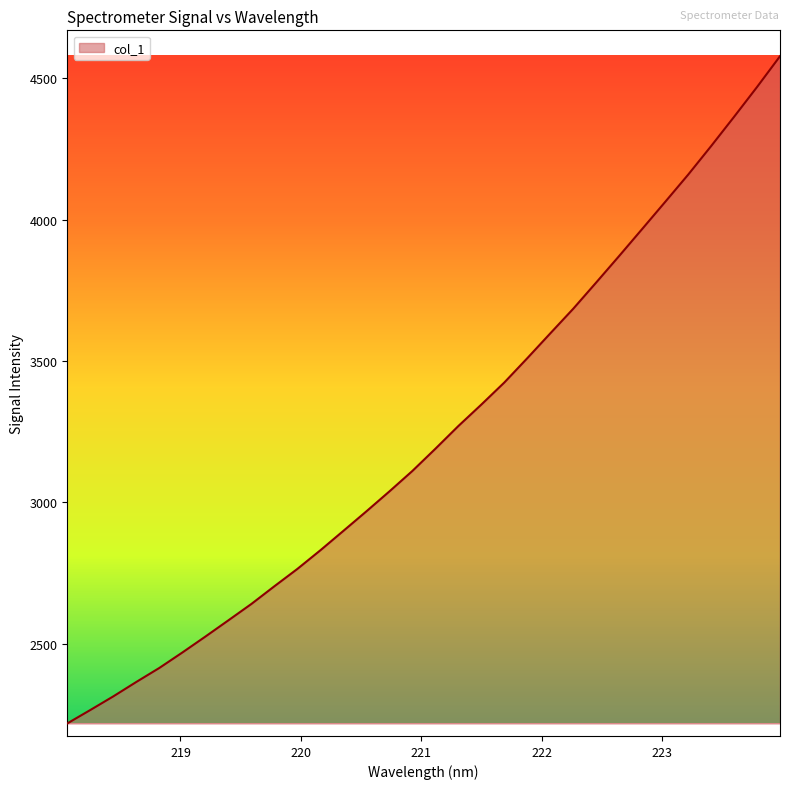

What is the minimum value shown in the chart?

2218.3